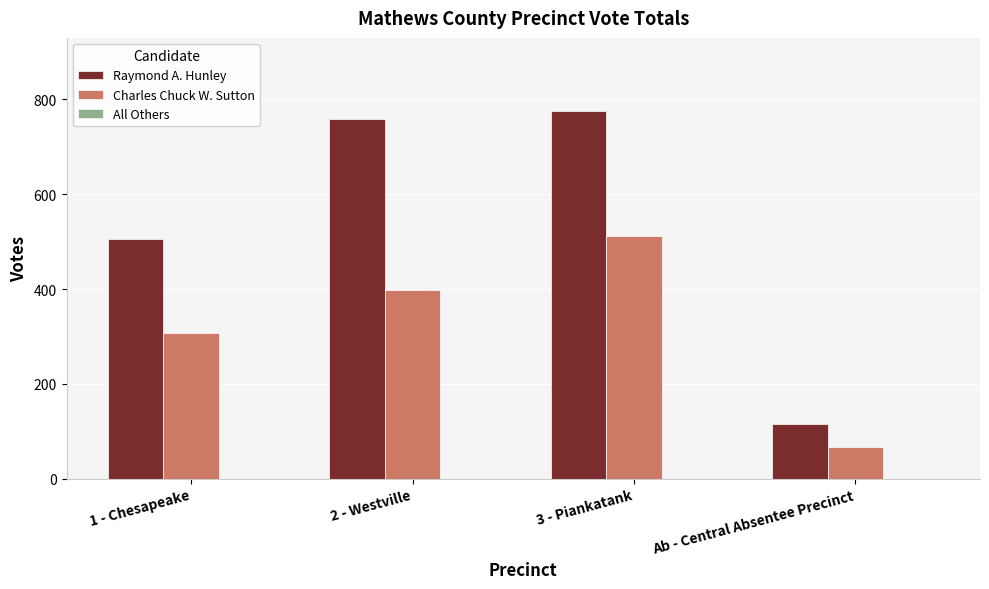

How many groups of bars are there?

4